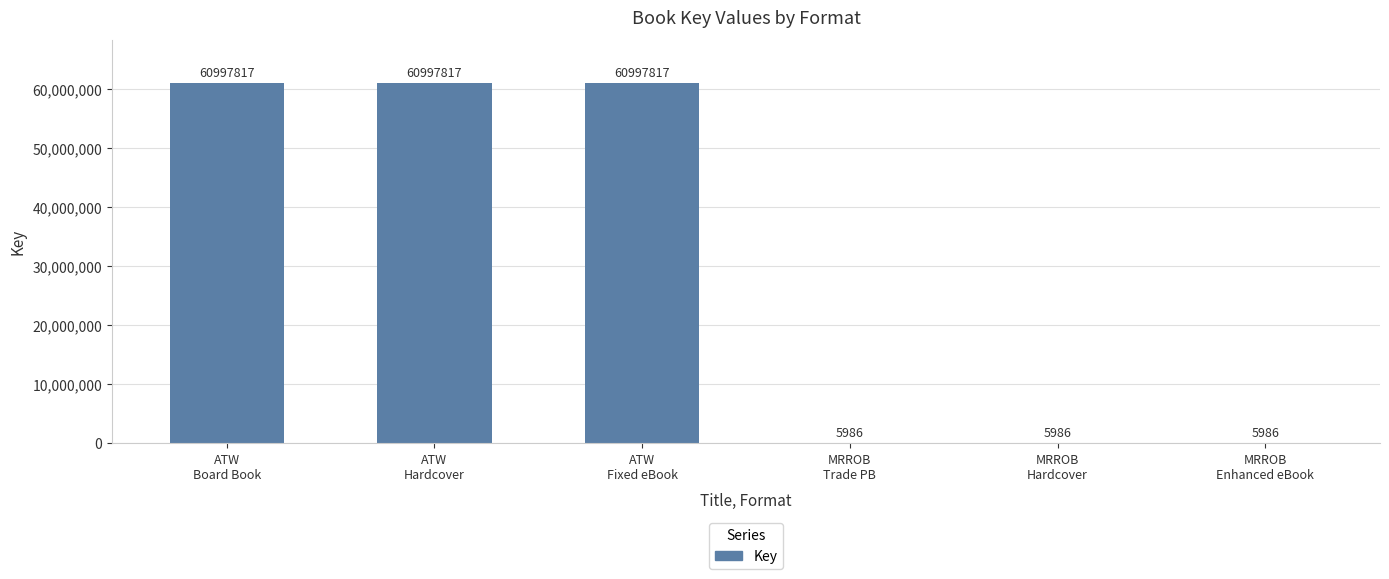

What is the sum of all values?

183011409